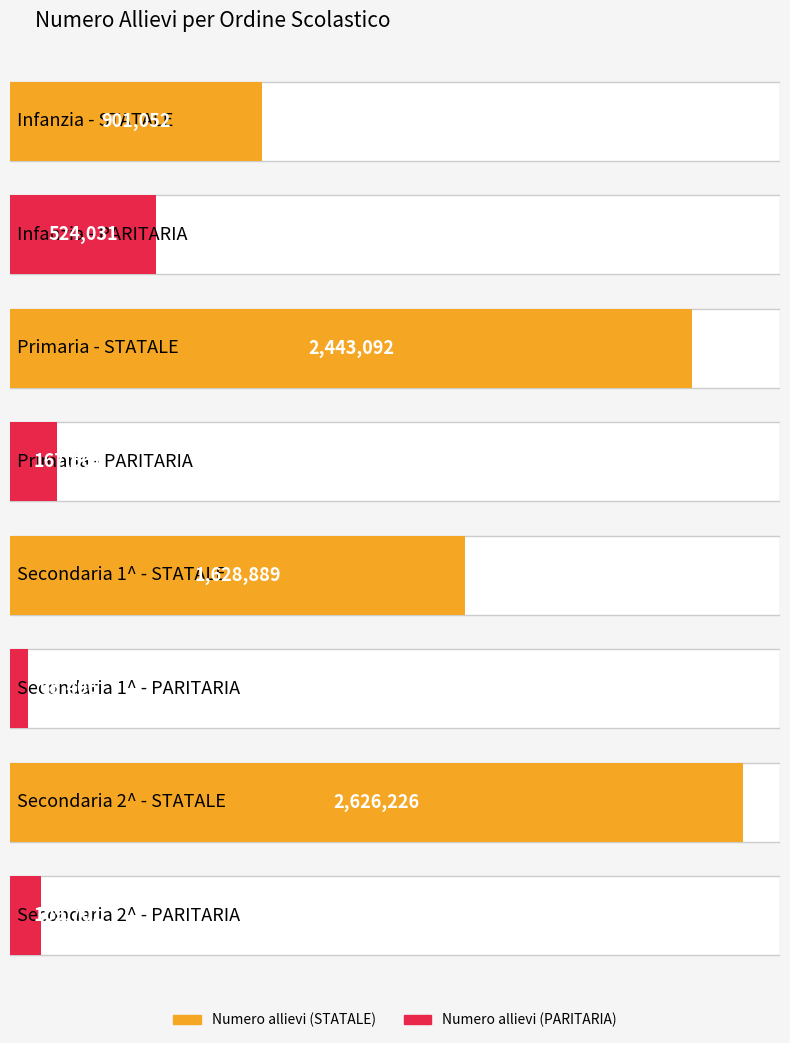

What is the difference between the second highest and minimum values in the Numero allievi (PARITARIA) series?

102261